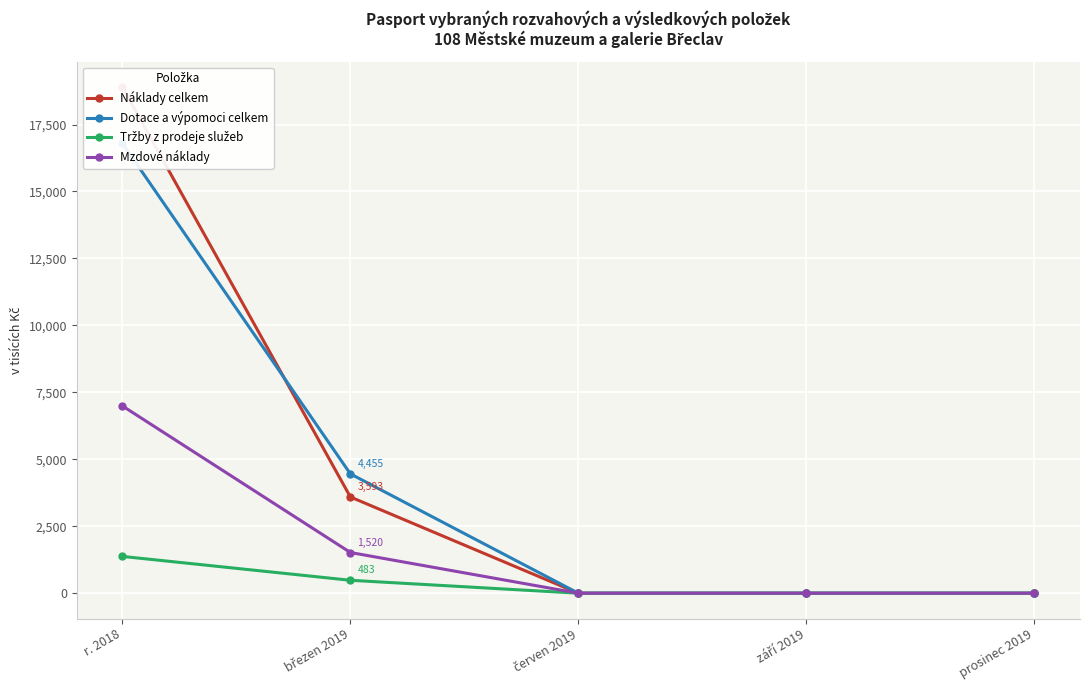

Reading left to right, transcribe all the data shown in this chart.

Náklady celkem: r. 2018=18897	březen 2019=3593	červen 2019=0	září 2019=0	prosinec 2019=0
Dotace a výpomoci celkem: r. 2018=16799	březen 2019=4455	červen 2019=0	září 2019=0	prosinec 2019=0
Tržby z prodeje služeb: r. 2018=1374	březen 2019=483	červen 2019=0	září 2019=0	prosinec 2019=0
Mzdové náklady: r. 2018=6993	březen 2019=1520	červen 2019=0	září 2019=0	prosinec 2019=0